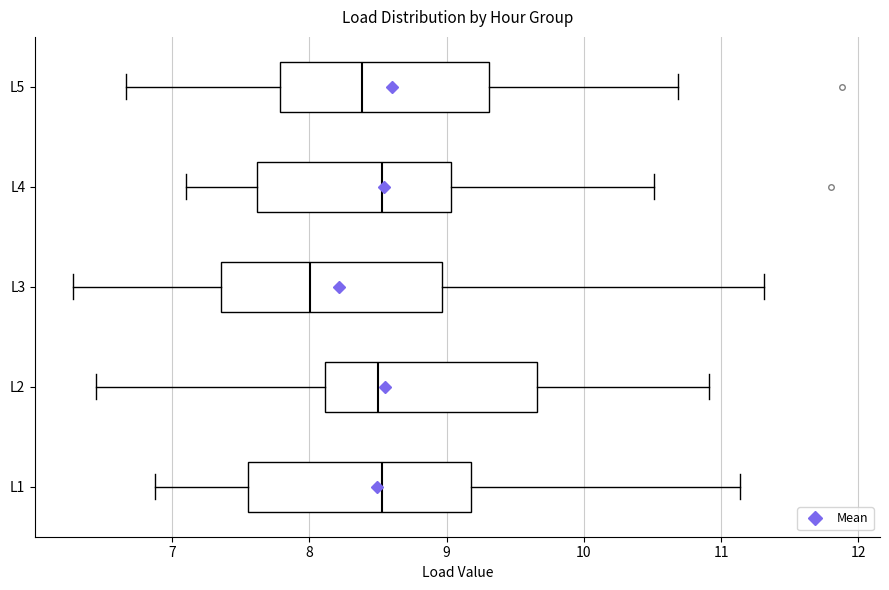

Reading bottom to top, transcribe this box plot: for each box, give where its median line is, the range the box spans, and where its two whiskers end, as read against the x-axis. The values are not printed on the chart, so give them approximately, as read against the axis.

L1: median 8.5, box 7.6 to 9.2, whiskers 6.9 to 11.1
L2: median 8.5, box 8.1 to 9.7, whiskers 6.4 to 10.9
L3: median 8.0, box 7.4 to 9.0, whiskers 6.3 to 11.3
L4: median 8.5, box 7.6 to 9.0, whiskers 7.1 to 10.5
L5: median 8.4, box 7.8 to 9.3, whiskers 6.7 to 10.7